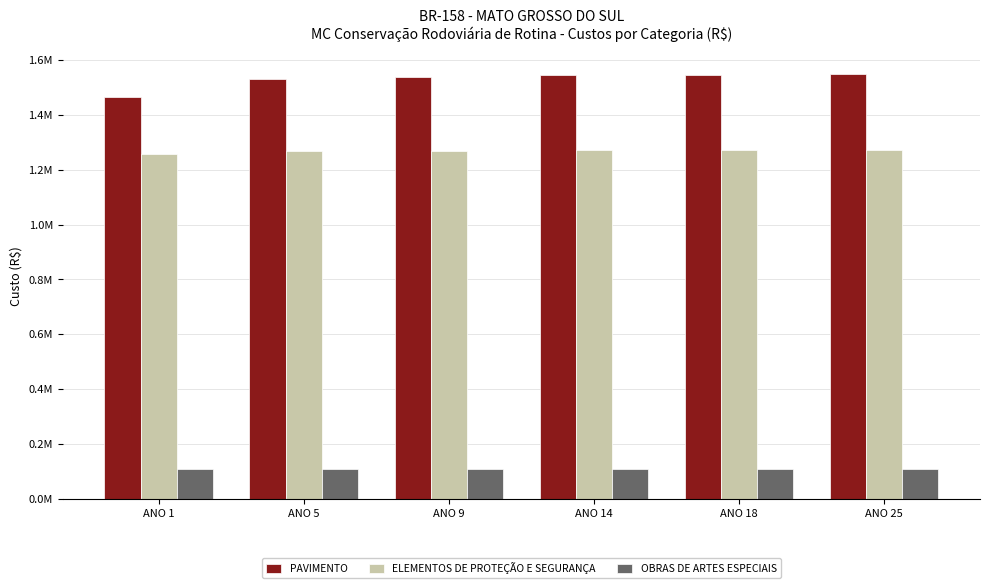

Are the bars grouped side by side (vs. stacked)?

Yes